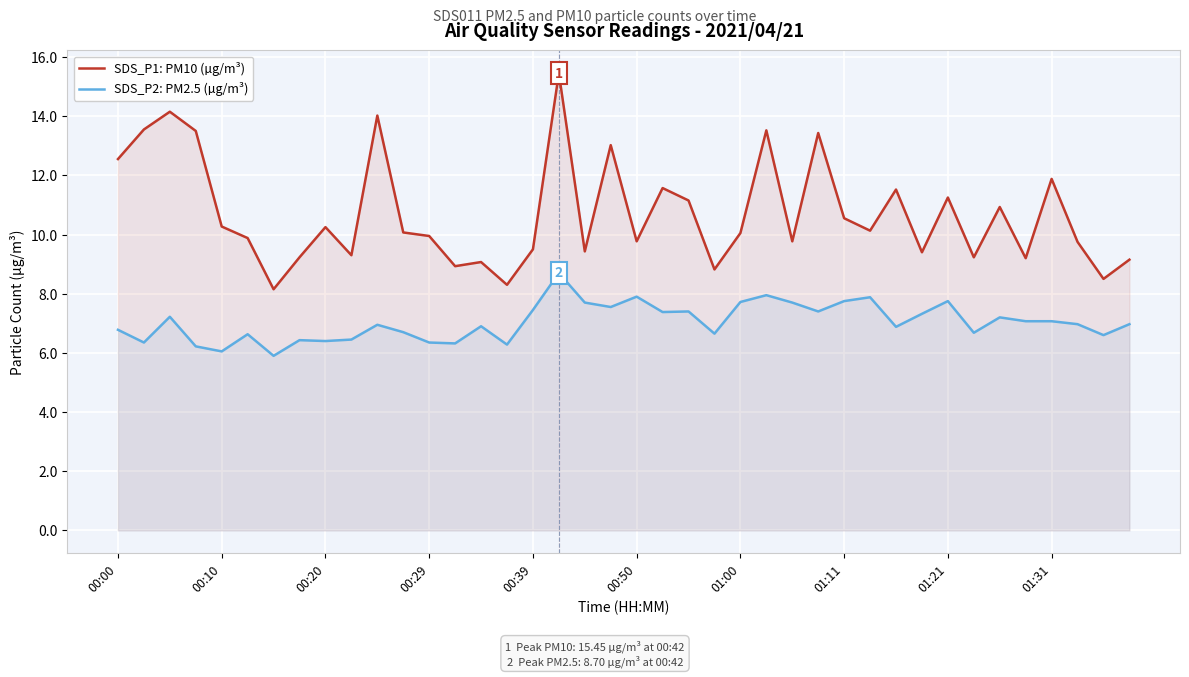

What is the minimum value for SDS_P2: PM2.5 (µg/m³)?

5.9